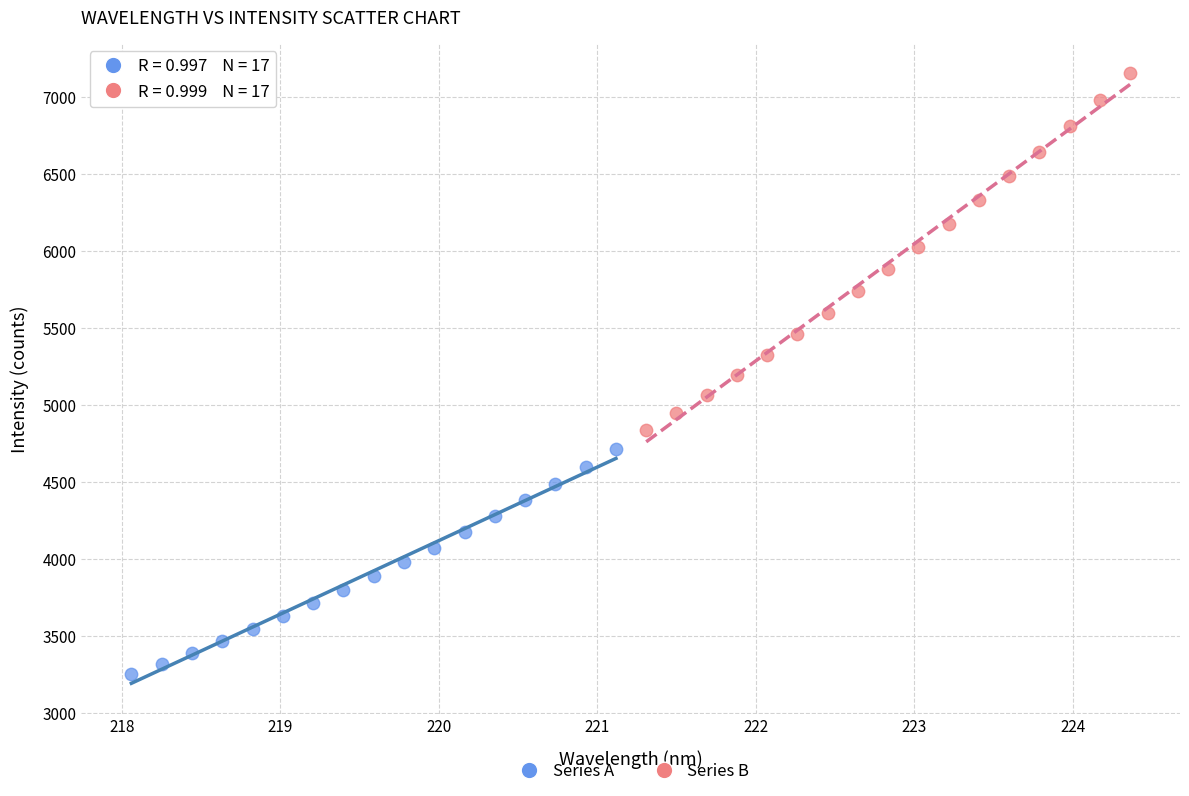

Which series reaches the maximum Y coordinate?

Series B